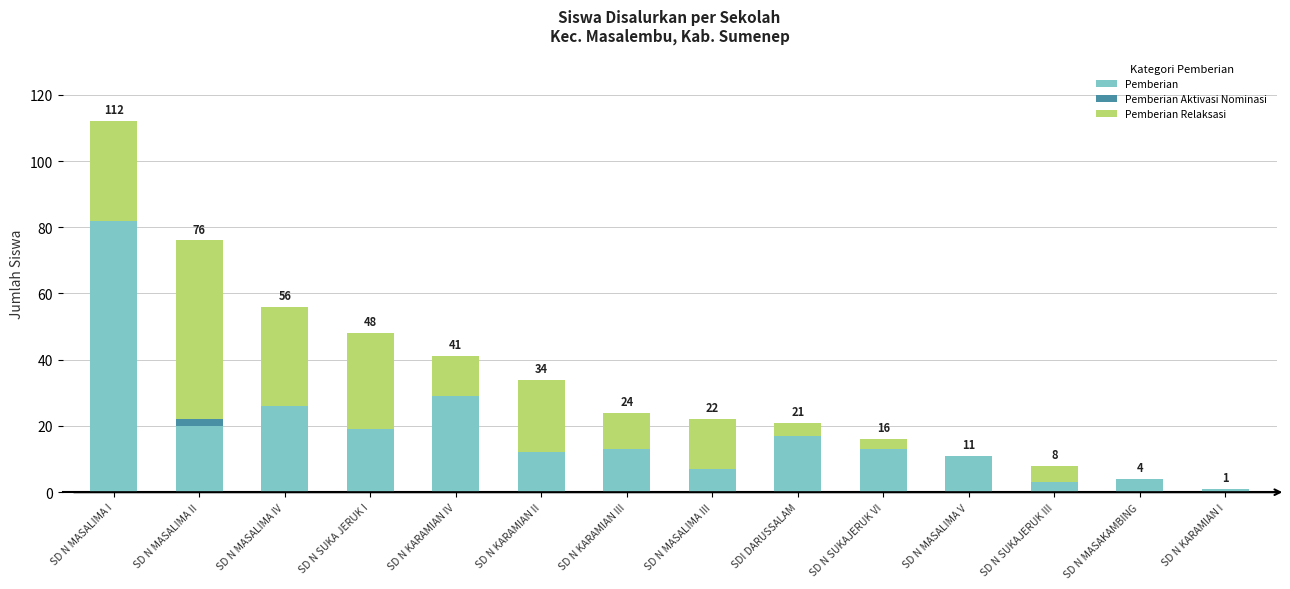

What is the sum of the Pemberian values at SD N MASAKAMBING and SD N SUKA JERUK I?

23